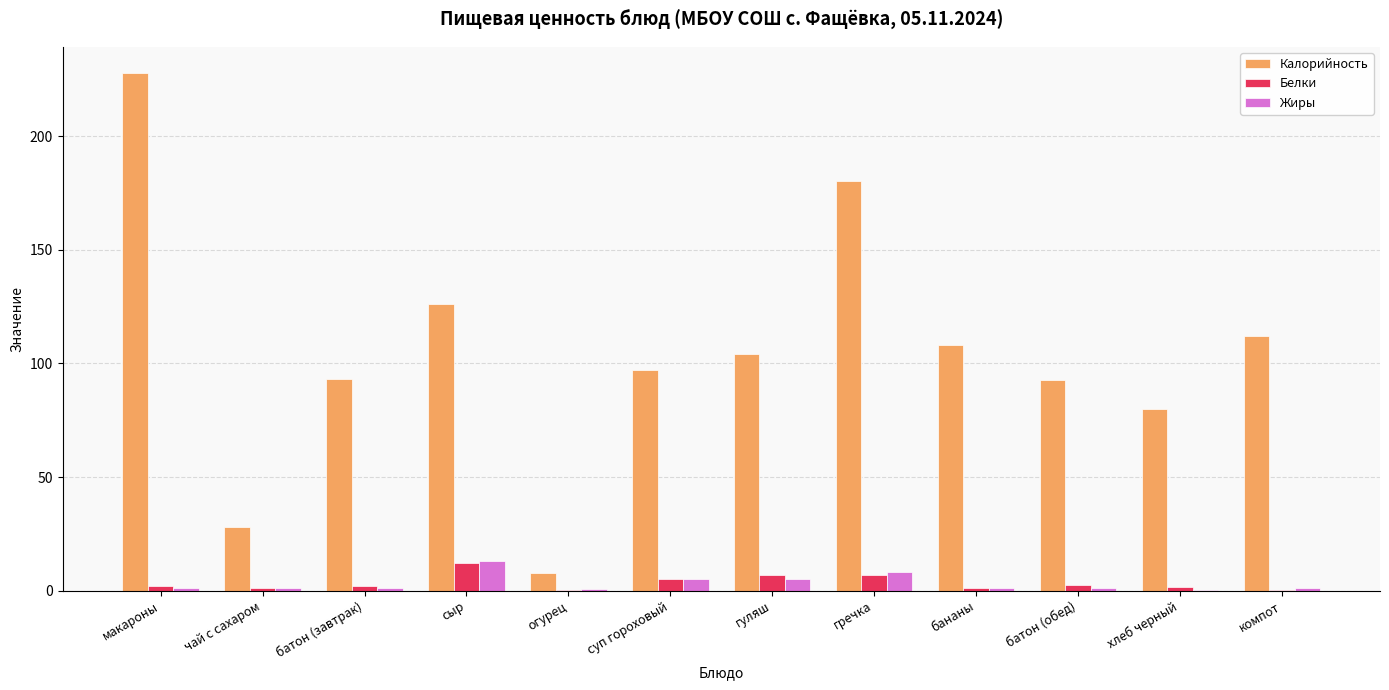

What is the approximate value of Жиры at суп гороховый?

5.0